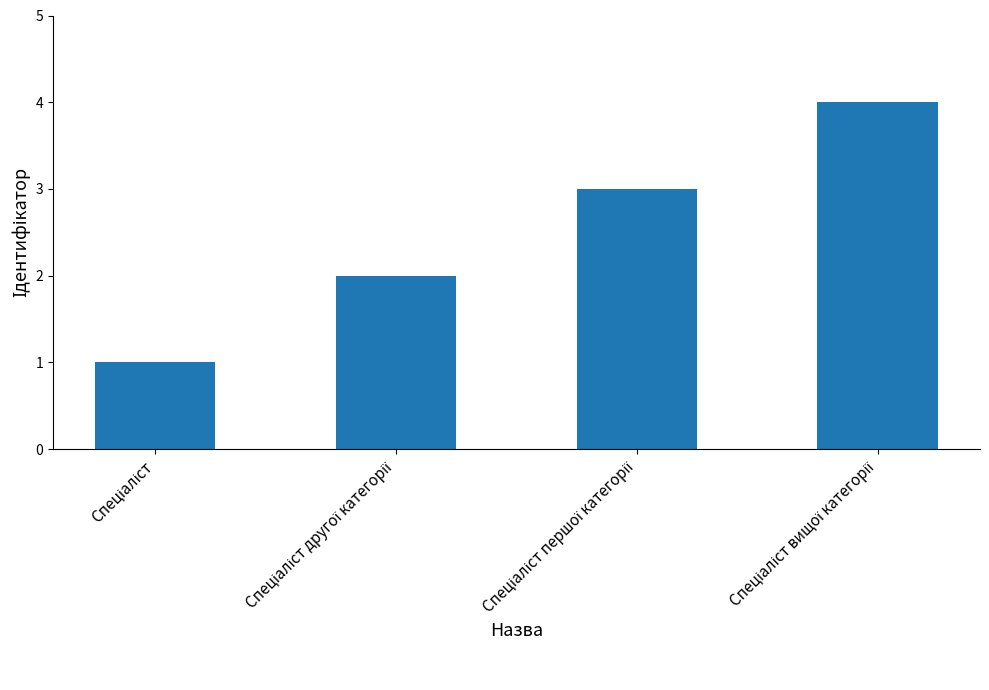

What is the difference between the maximum and minimum values?

3